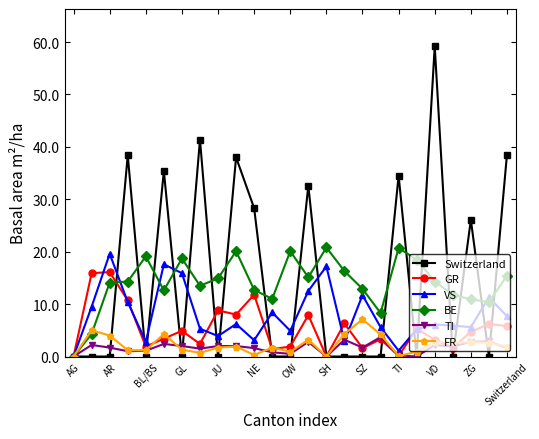

What is the greatest value displayed?

59.2